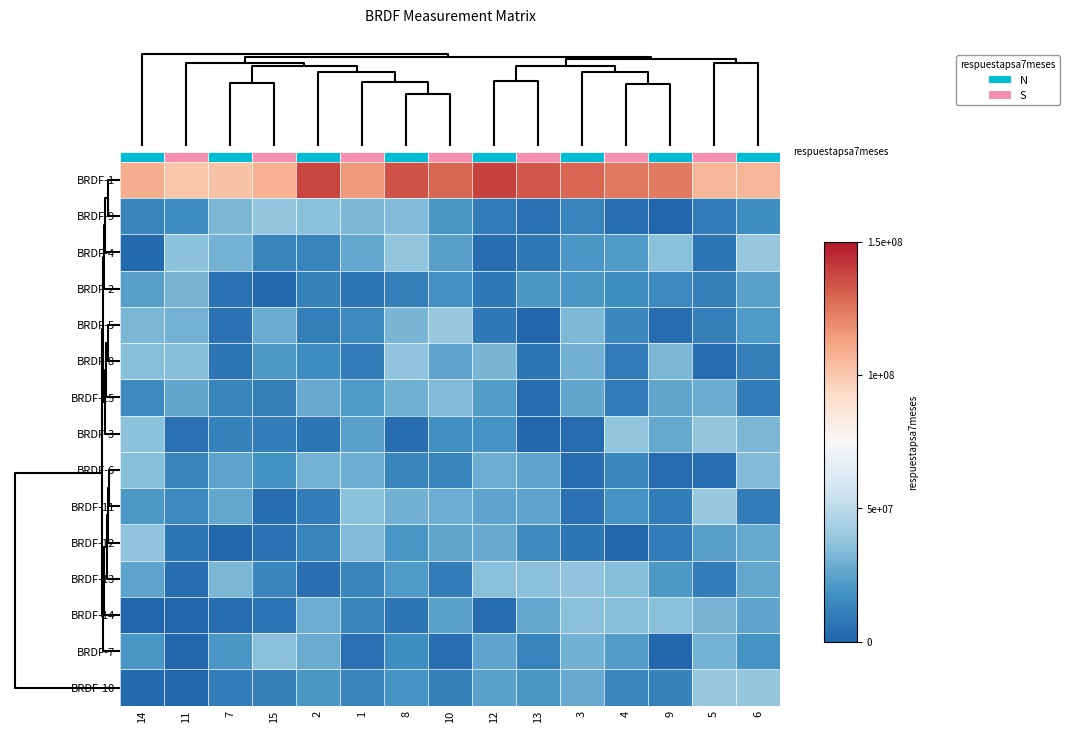

What is the difference between the second highest and minimum values in the BRDF-4 series?

35770866.1